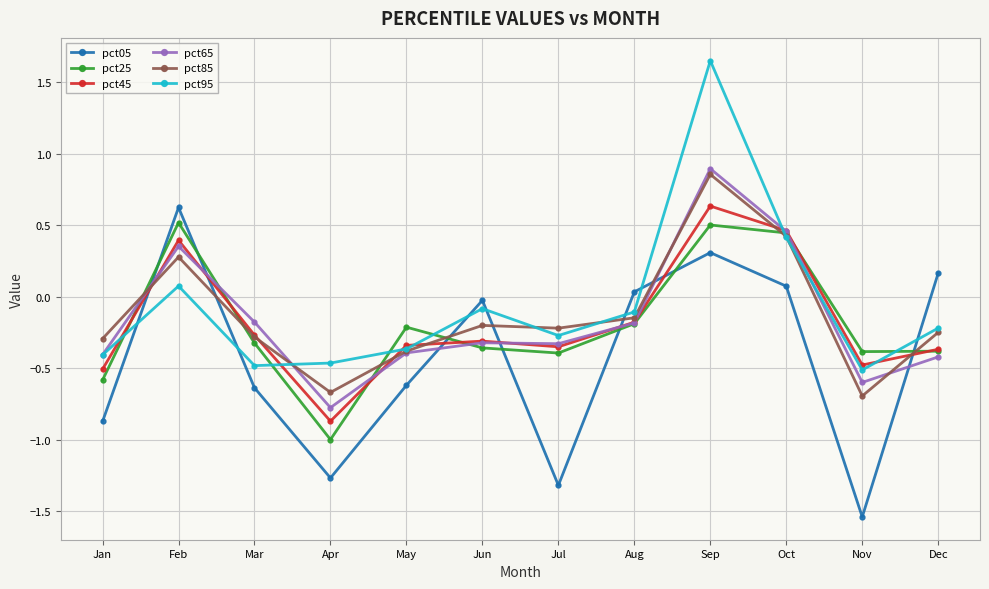

What is the value of the pct85 point at the 11th from the left?

-0.7